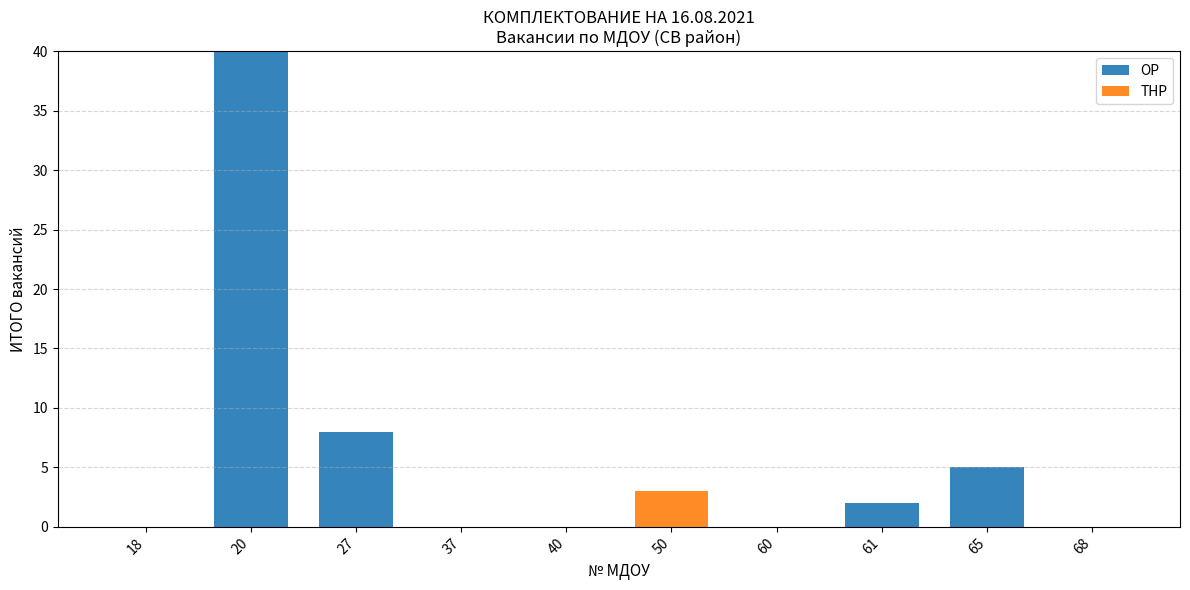

What is the maximum value for ОР?

40